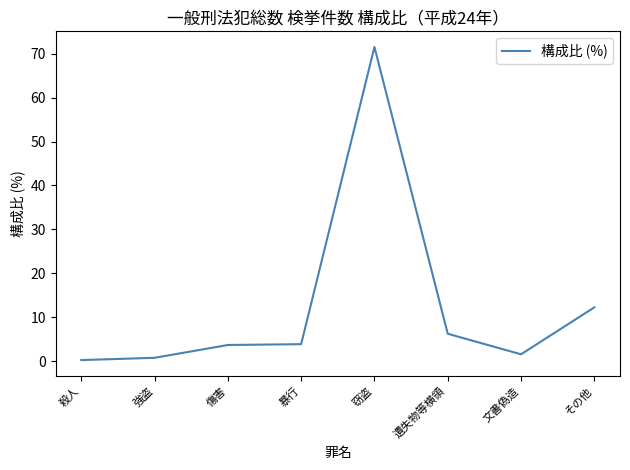

Does the chart display data point markers on the line(s)?

No